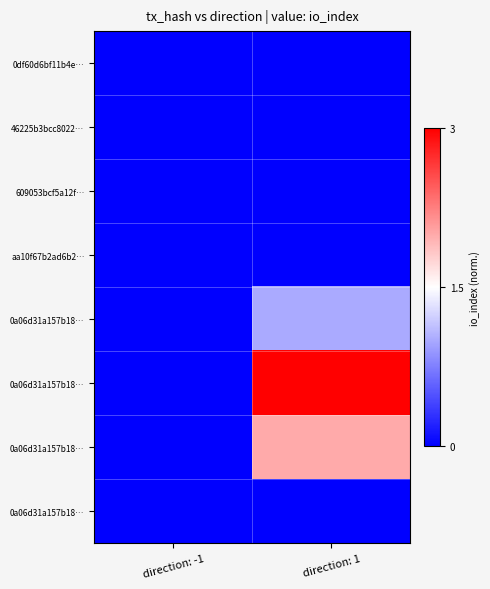

At which category is the sum across all series the highest?

direction: 1